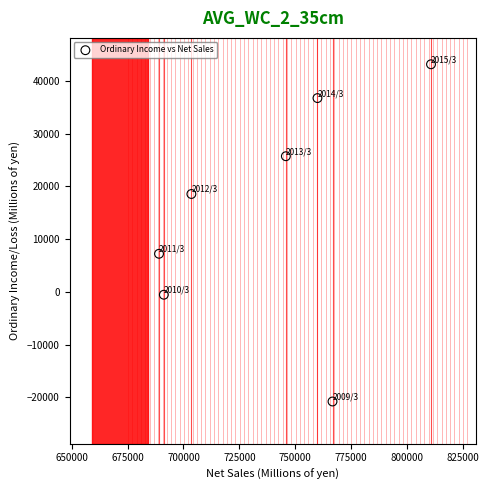

What Y value in the scatter plot is closest to 11185?

7225